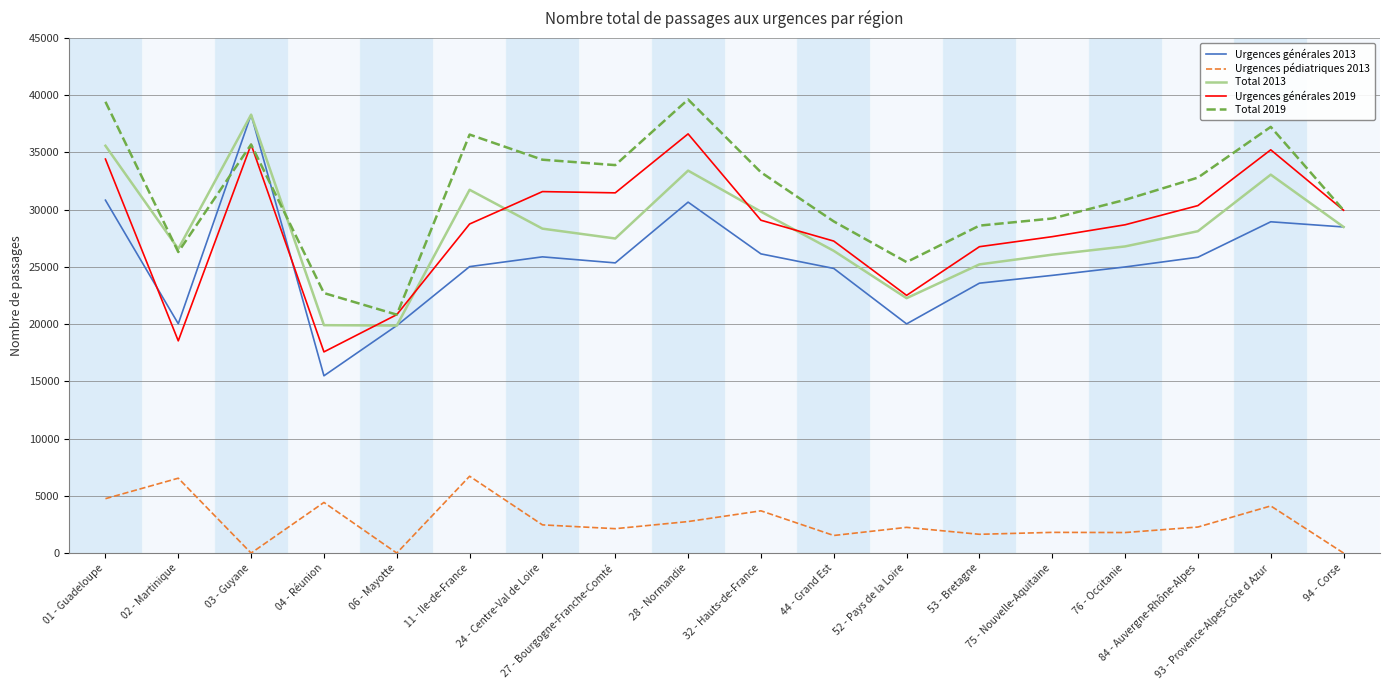

At which label is Total 2019 closest to 30228?

94 - Corse